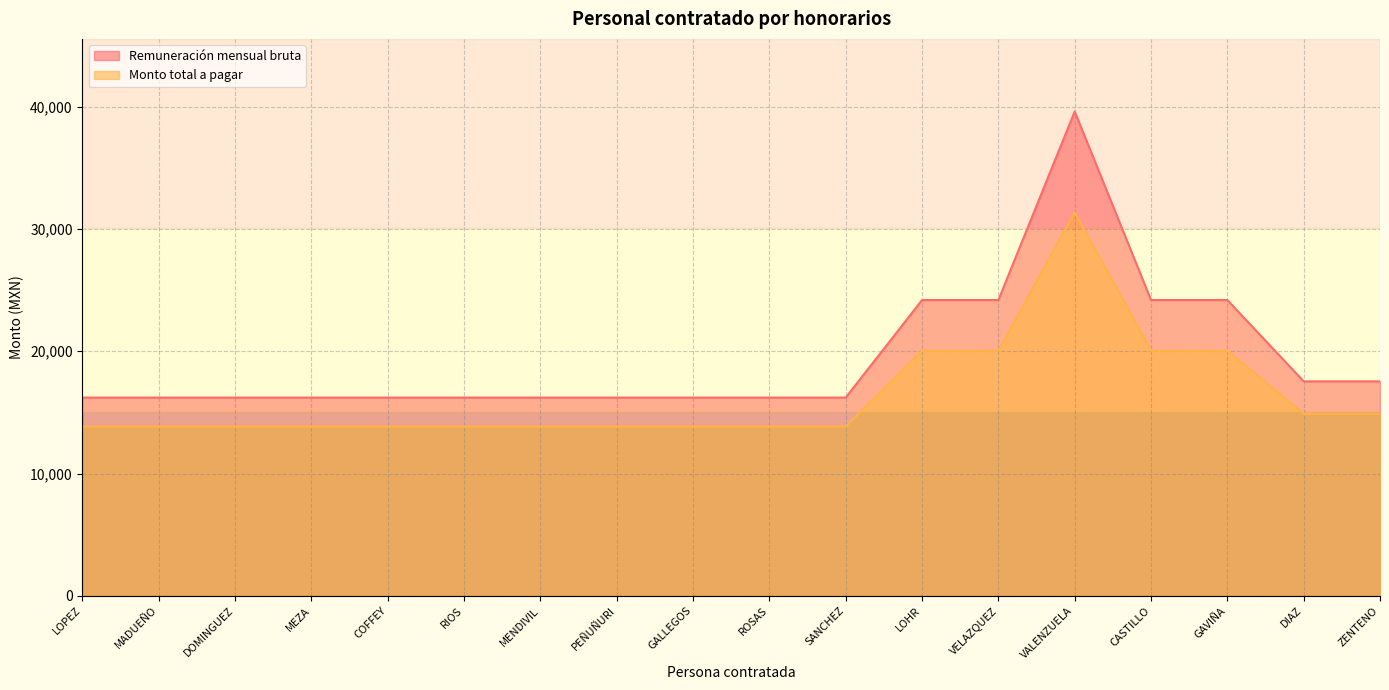

Count the number of categories in the chart.

18